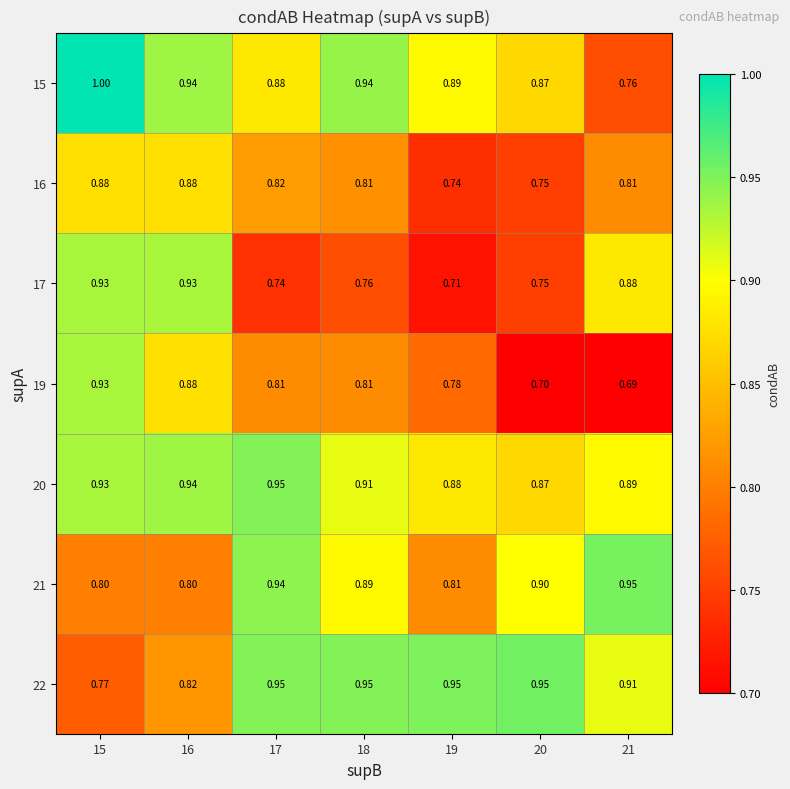

Which series changed the most between 17 and 21?

17